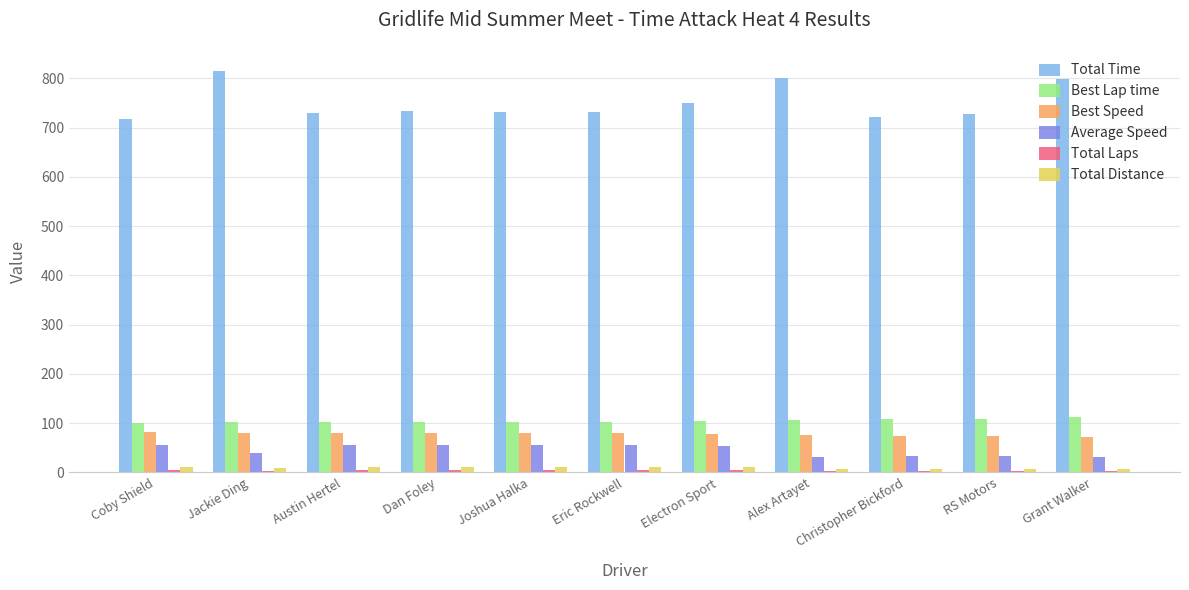

Which series has the largest total across all categories?

Total Time